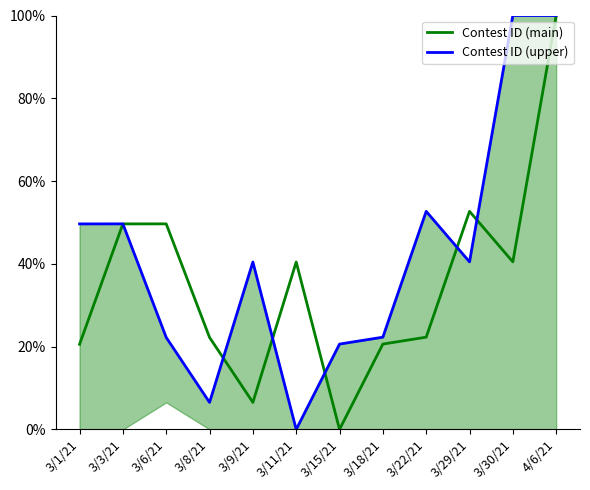

Where is Contest ID (upper) nearest to the value 50?

3/3/21